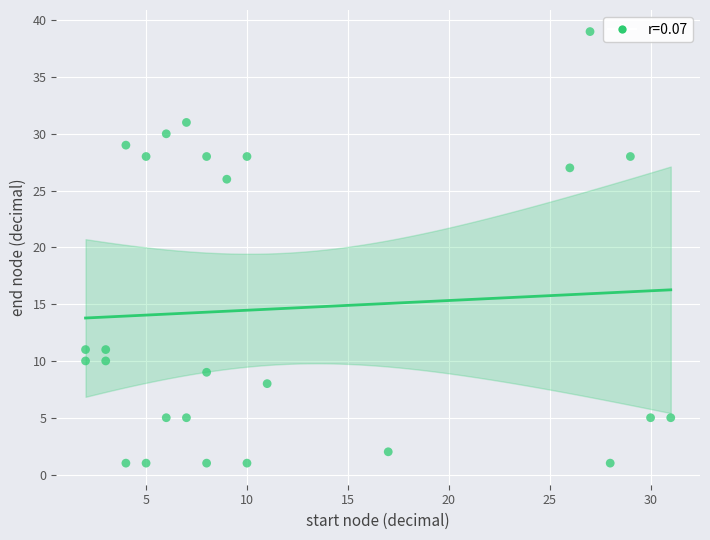

What Y value in the scatter plot is closest to 20?

26